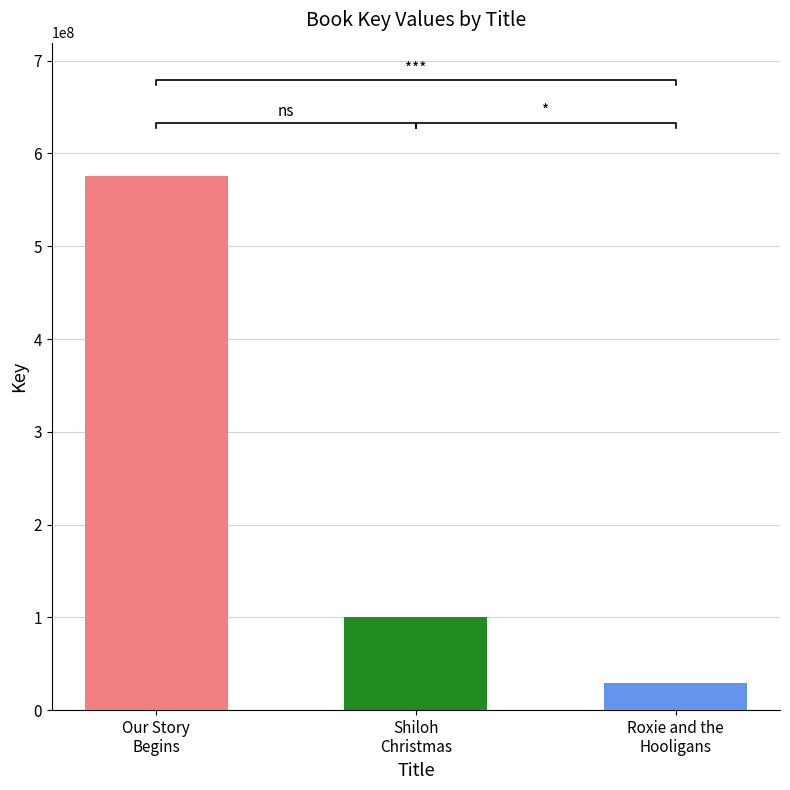

What is the label of the 1st bar from the left?

Our Story Begins